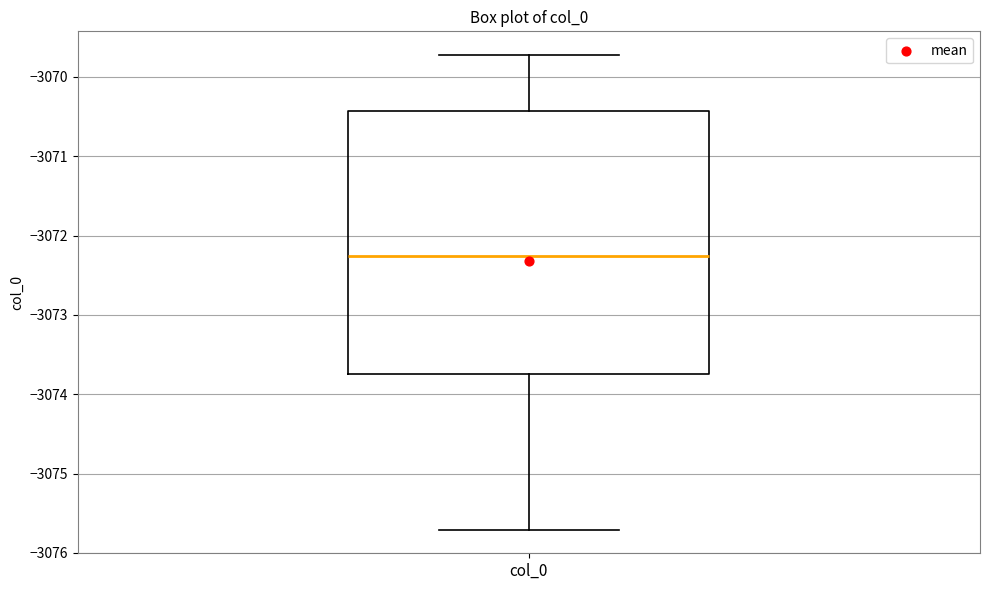

Read this box plot against the y-axis: the position of the median line, the range covered by the box, and the ends of both whiskers. The values are not printed on the chart, so give them approximately, as read against the axis.

median -3072.3, box -3073.7 to -3070.4, whiskers -3075.7 to -3069.7